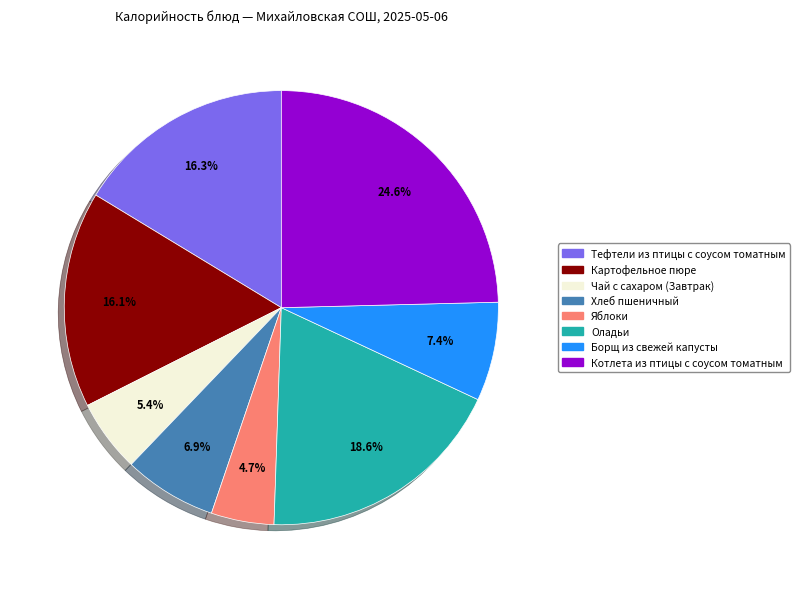

What percentage is the Борщ из свежей капусты slice, to the nearest percent?

7%